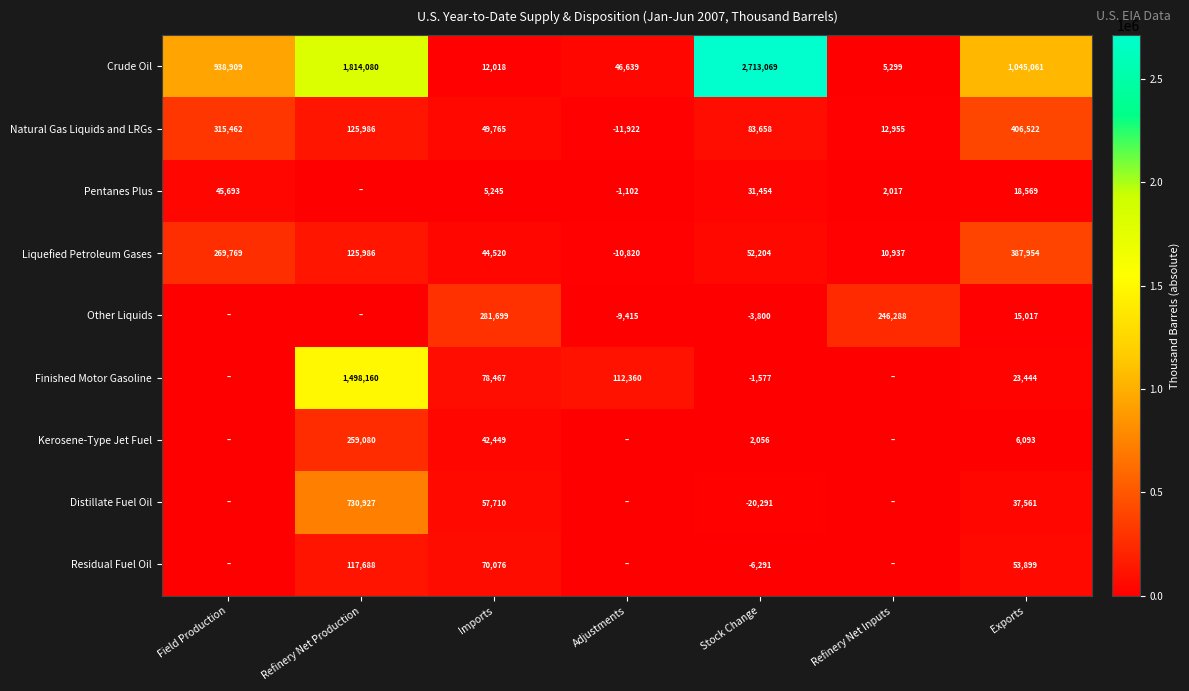

Is it true that Residual Fuel Oil equals 49086 at Refinery Net Production?

False